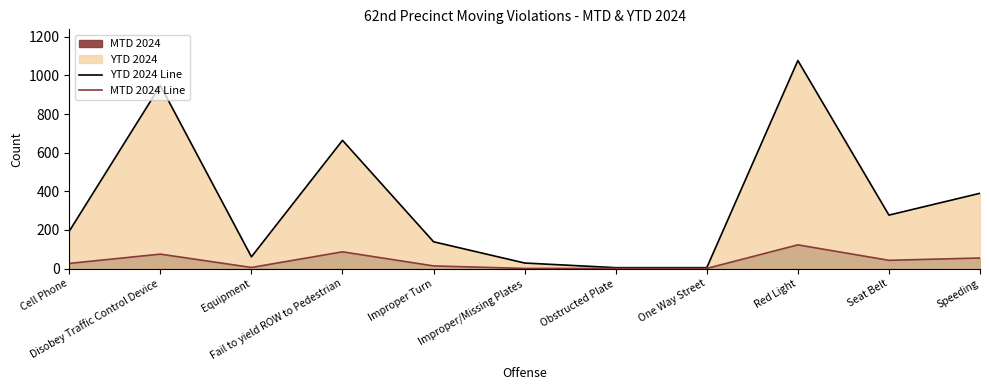

How many lines are shown in the chart?

2